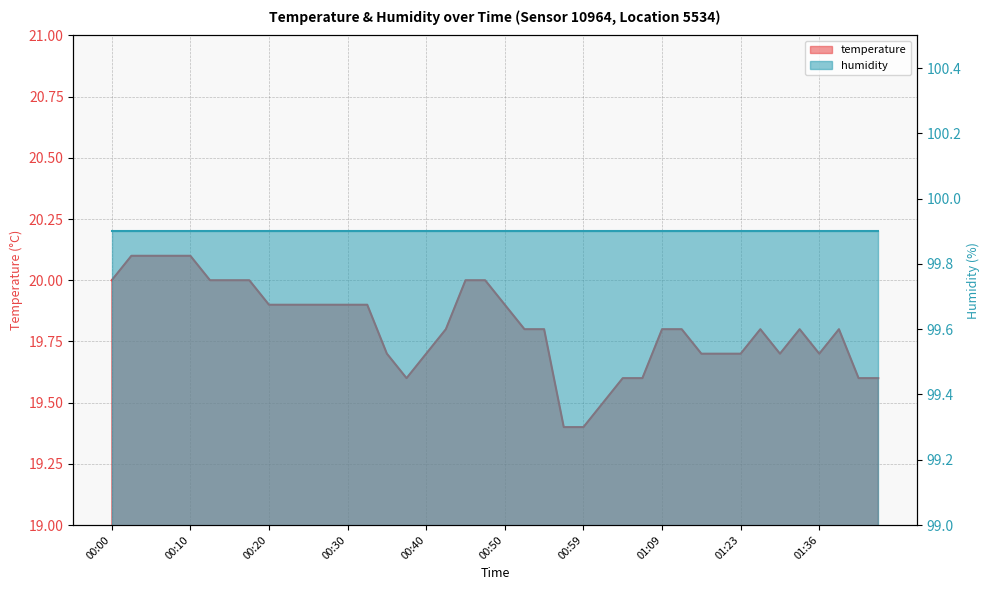

Reading right to left, what are all the values shown in this chart?

01:47=19.6	01:45=19.6	01:39=19.8	01:36=19.7	01:33=19.8	01:31=19.7	01:28=19.8	01:23=19.7	01:17=19.7	01:14=19.7	01:12=19.8	01:09=19.8	01:07=19.6	01:04=19.6	01:02=19.5	00:59=19.4	00:57=19.4	00:54=19.8	00:52=19.8	00:50=19.9	00:47=20.0	00:45=20.0	00:42=19.8	00:40=19.7	00:37=19.6	00:35=19.7	00:32=19.9	00:30=19.9	00:27=19.9	00:25=19.9	00:22=19.9	00:20=19.9	00:17=20.0	00:15=20.0	00:12=20.0	00:10=20.1	00:08=20.1	00:05=20.1	00:03=20.1	00:00=20.0